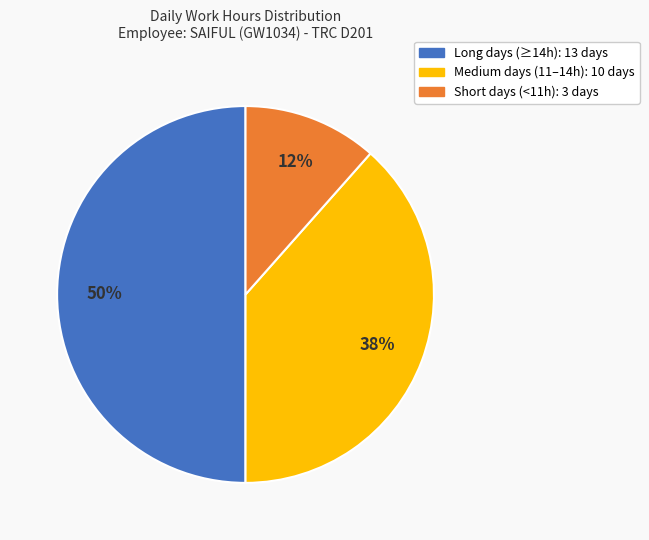

To the nearest percent, what is the difference between the largest and smallest slice percentages?

38%